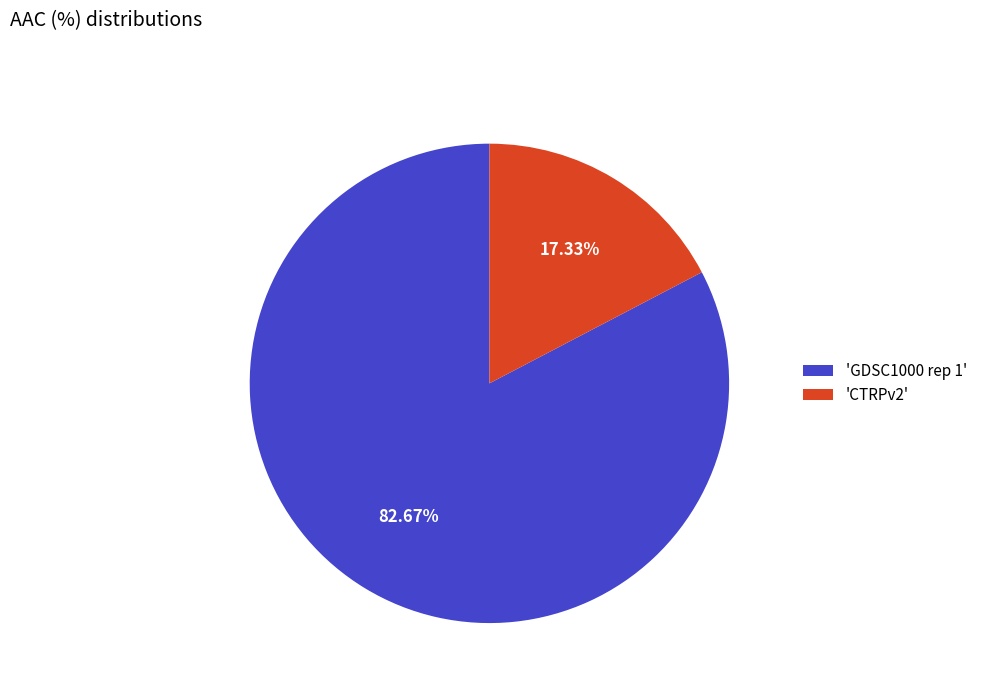

To the nearest percent, what is the difference between the largest and smallest slice percentages?

65%